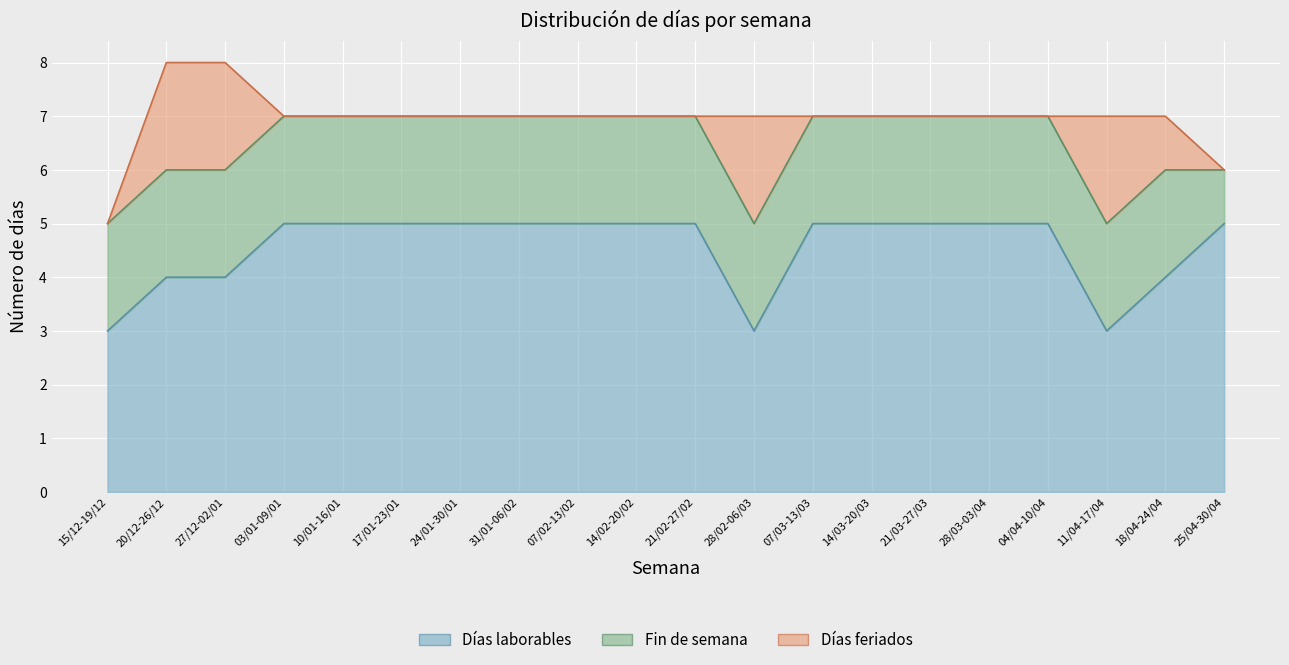

How many distinct data groups are displayed?

3